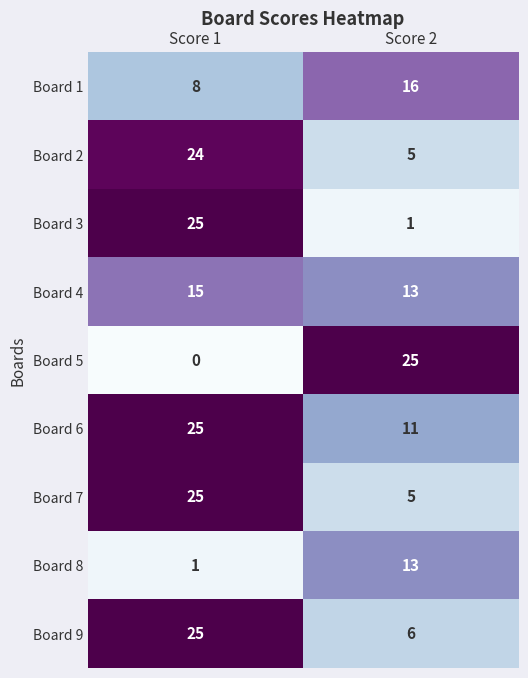

At how many categories does at least one series exceed 14?

2